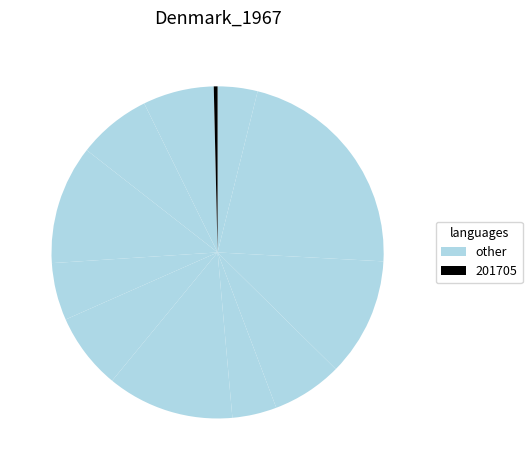

How many segments does this pie chart have?

12